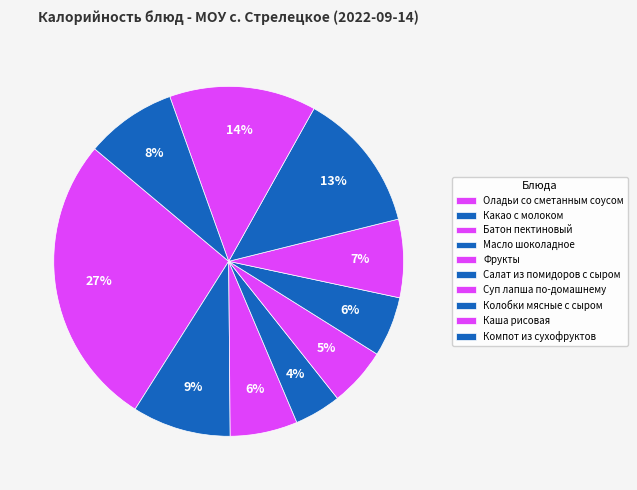

Count the number of slices in the pie.

10